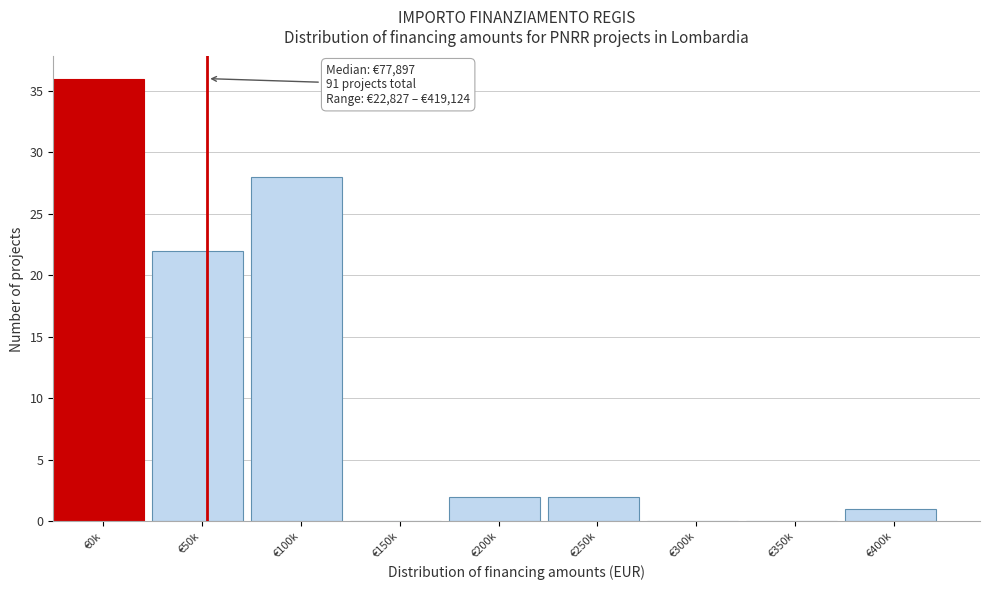

Reading left to right, extract all data points from this chart.

€0k=36	€50k=22	€100k=28	€150k=0	€200k=2	€250k=2	€300k=0	€350k=0	€400k=1